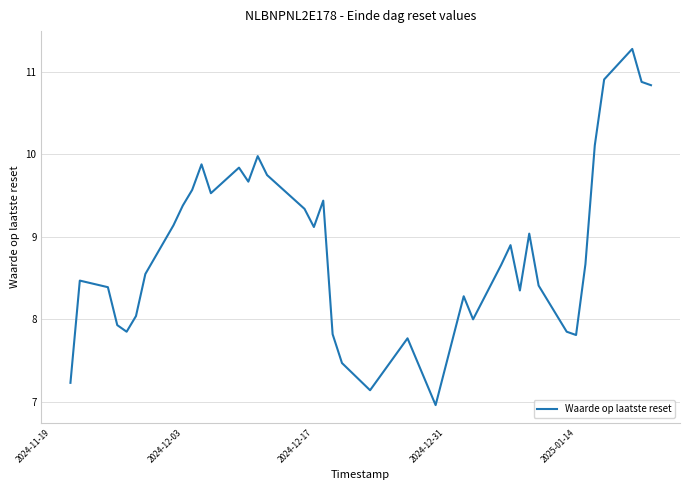

What is the smallest value displayed?

7.0